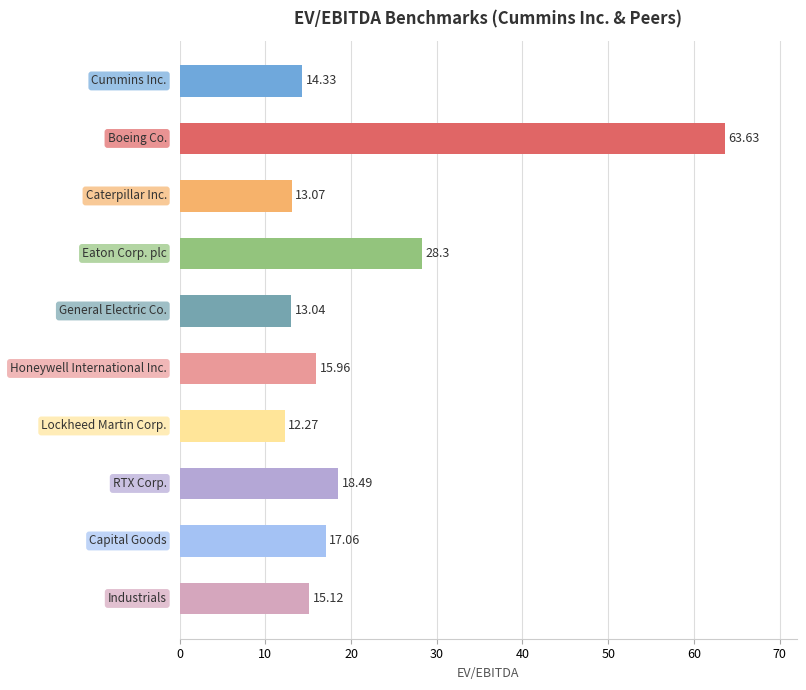

What is the sum of all values?

211.3